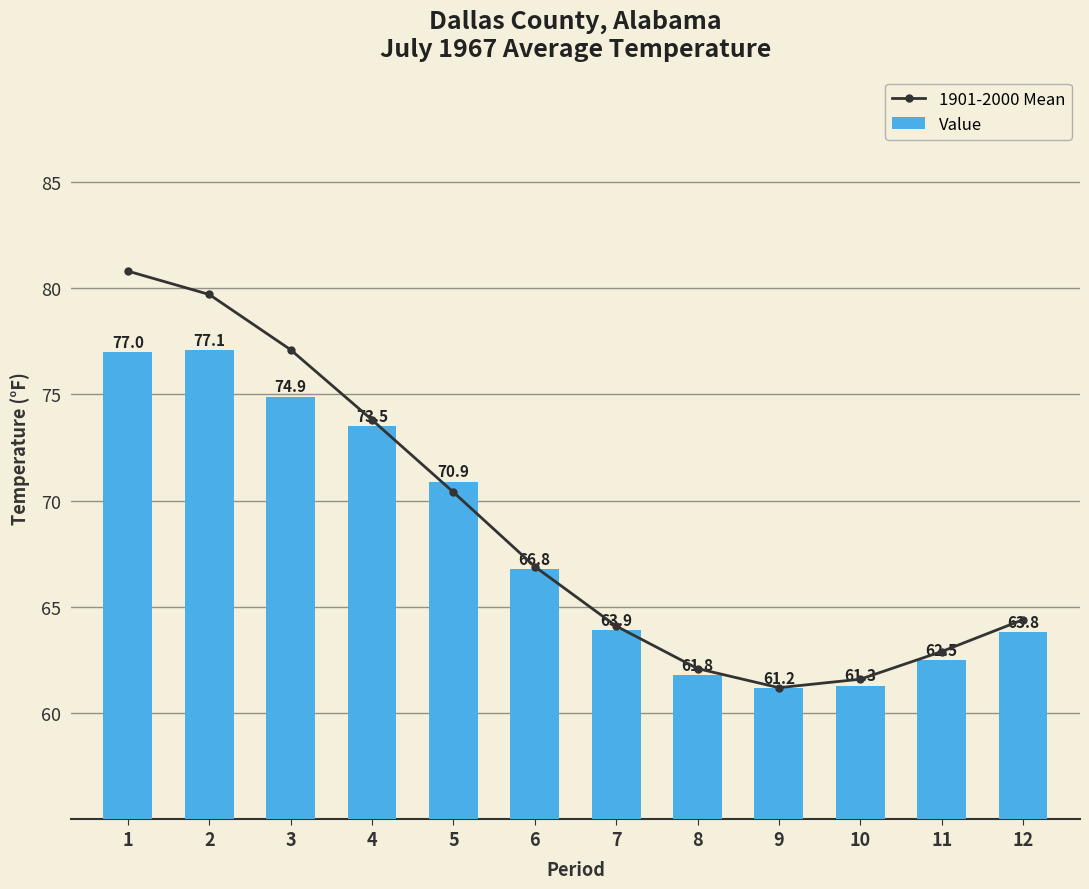

At which label does Value reach its minimum?

9